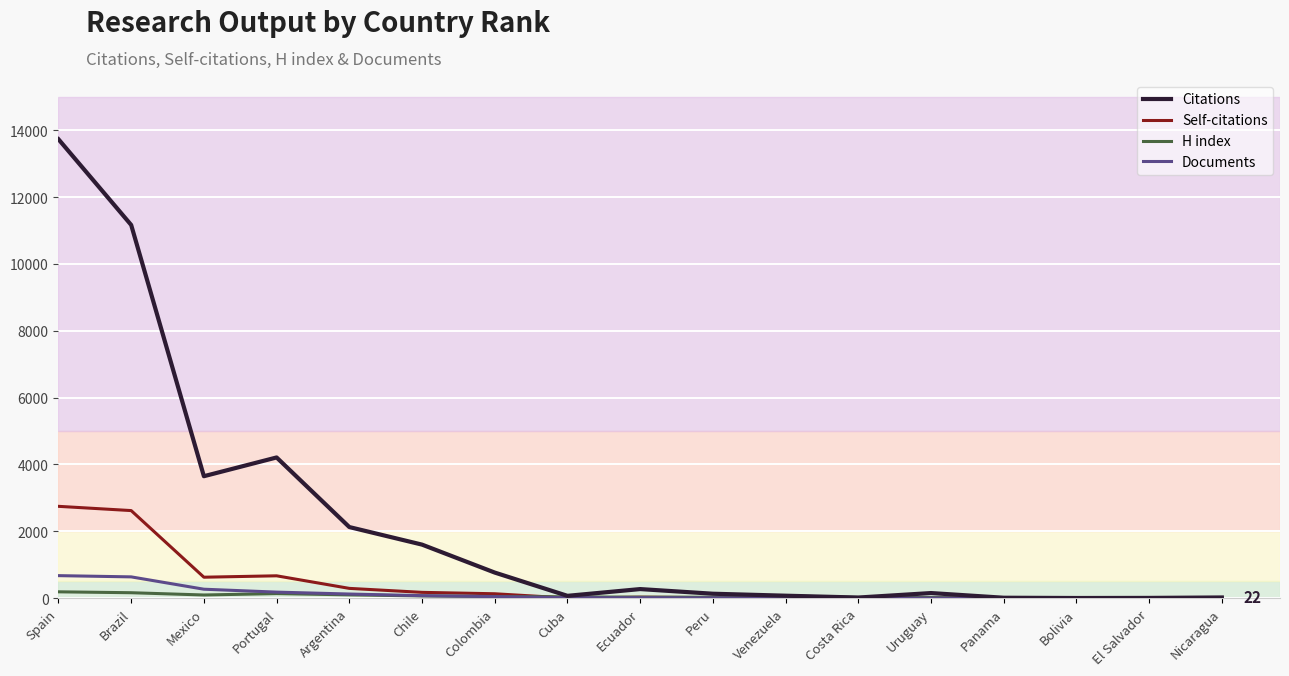

Does the chart have visible grid lines?

Yes